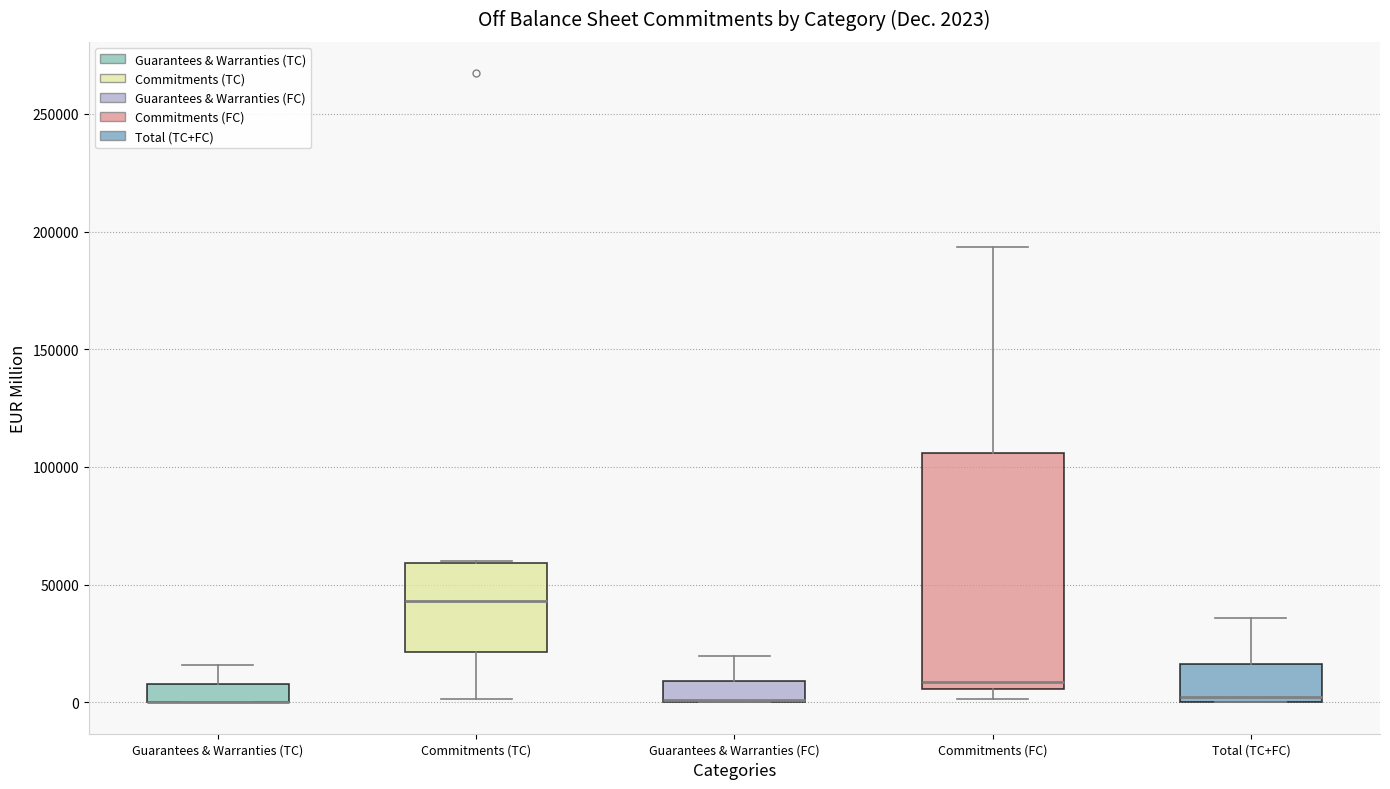

Which box is the tallest, from its lower edge to its upper edge?

Commitments (FC)